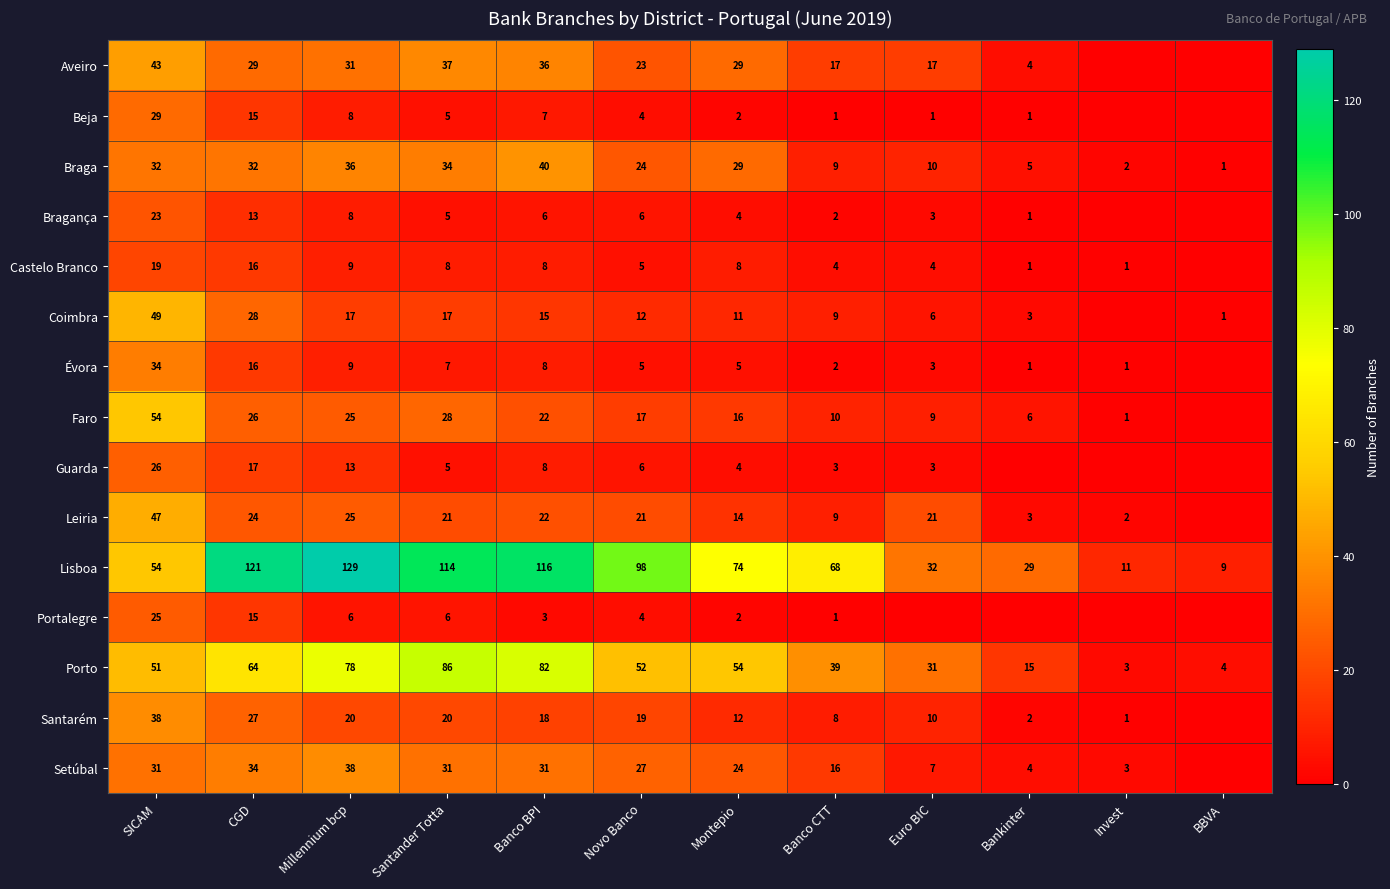

What is the difference between the Faro values at CGD and Invest?

25